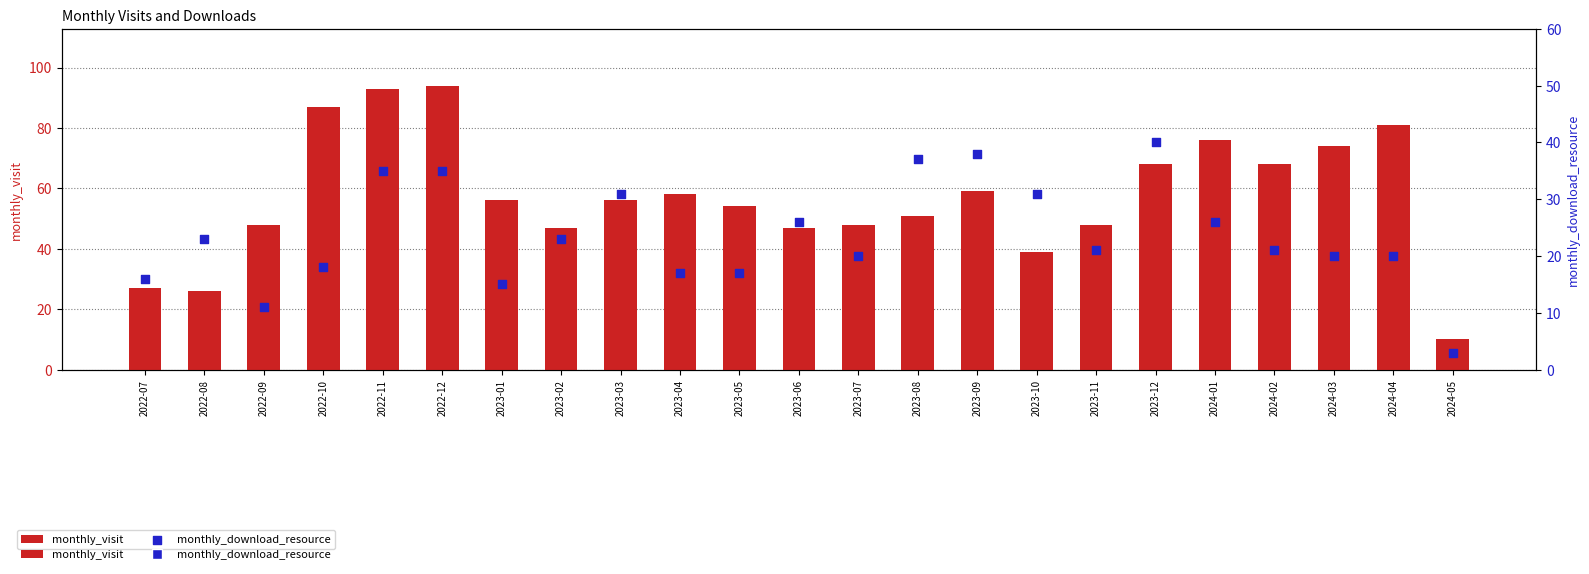

What is the total value across all series at 2023-03?

87